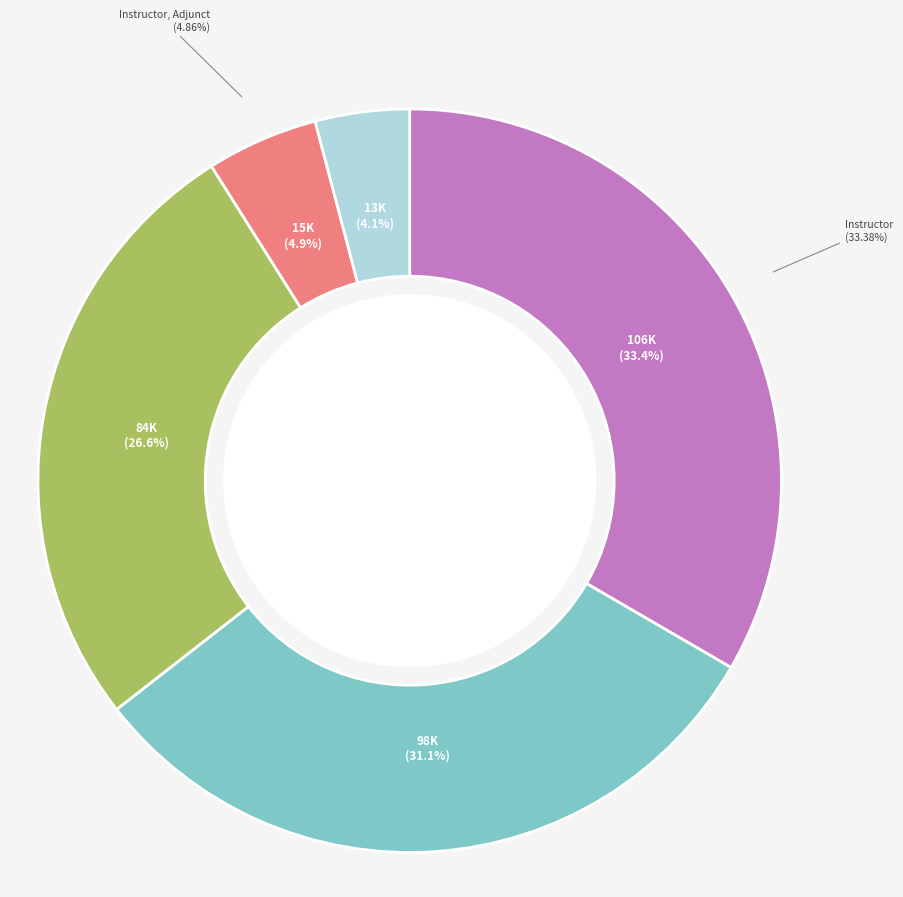

What is the change in value from Instructor (105760) to Instructor Adjunct (12974)?

-92786